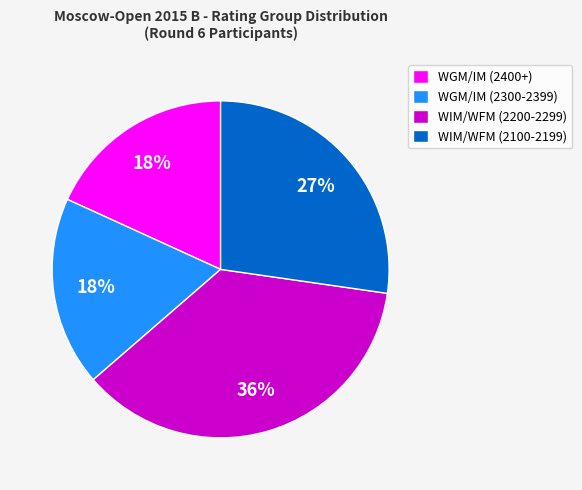

What is the ratio of the value at WIM/WFM (2200-2299) to the value at WIM/WFM (2100-2199)?

1.3